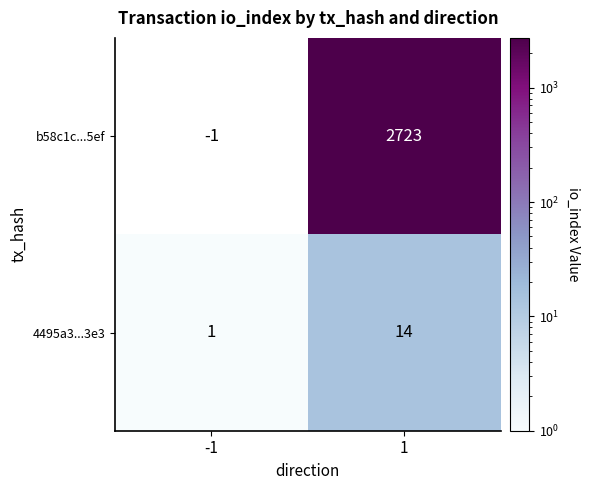

The b58c1c...5ef series shows 1517 at 1. True or false?

False